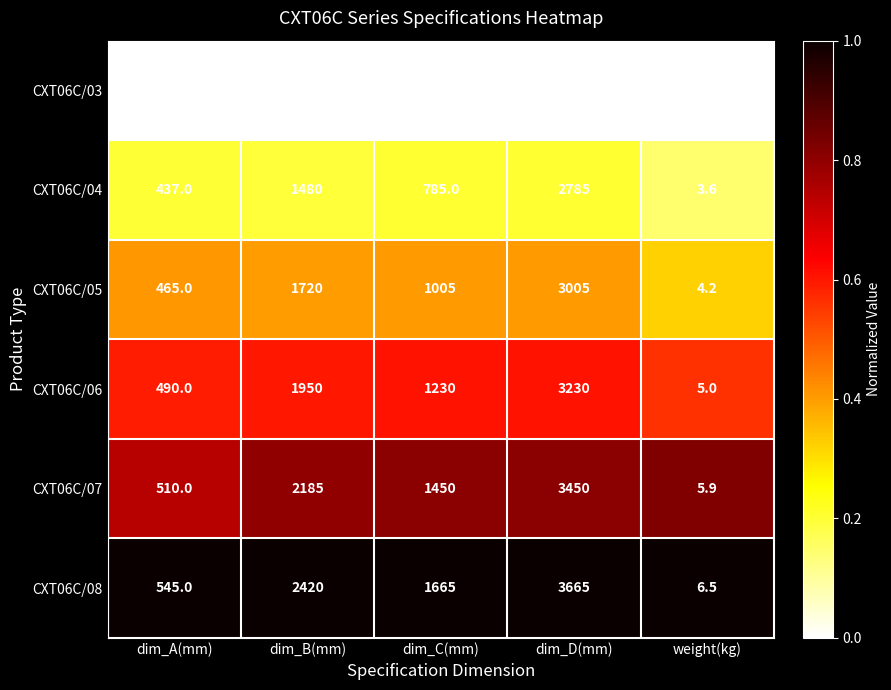

What is the total value across all series at dim_C(mm)?

6695.0